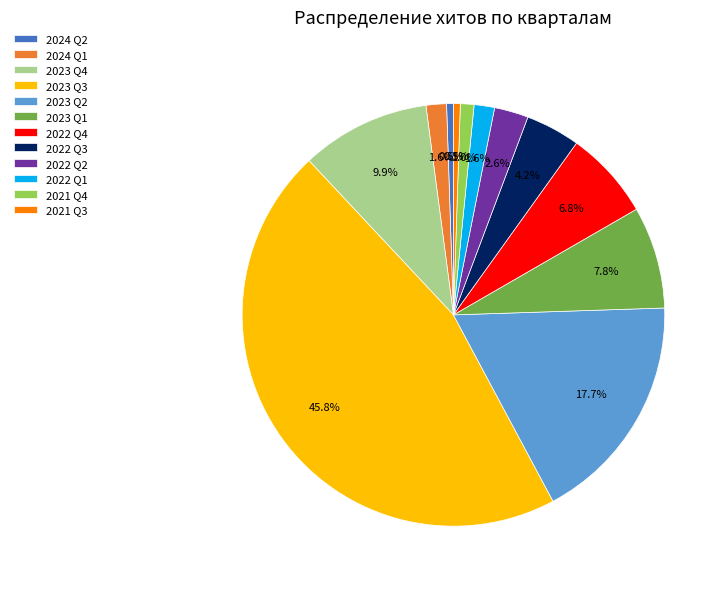

Does 2023 Q3 account for over 50% of the chart?

No